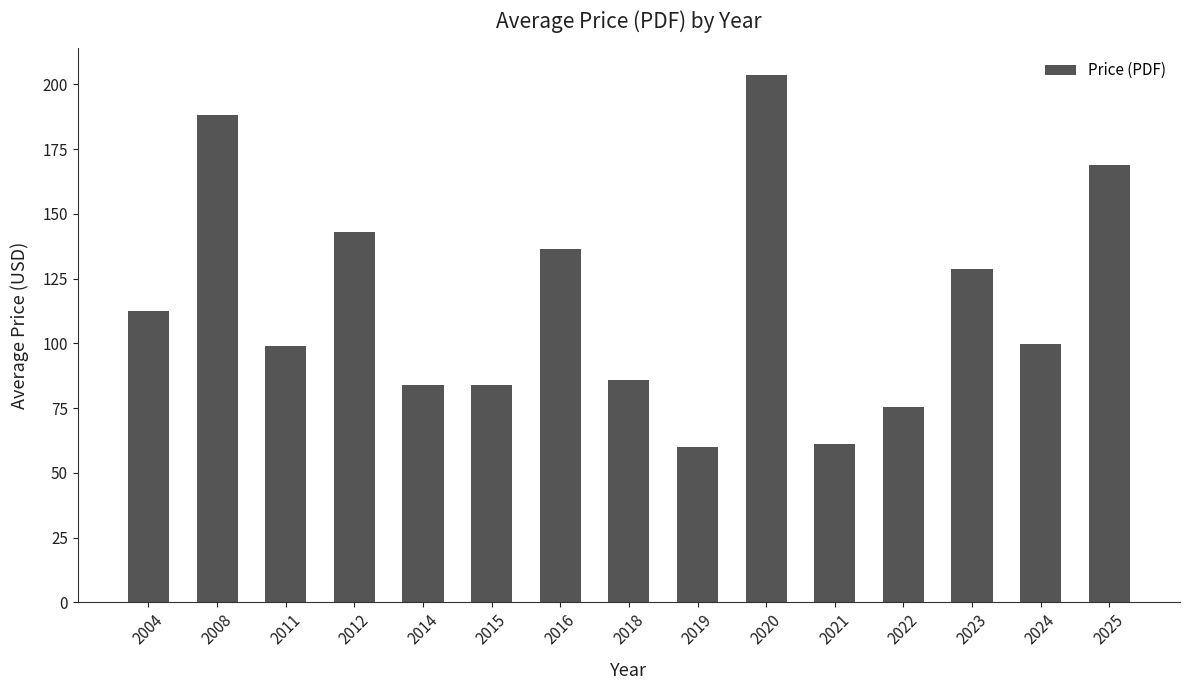

How many bars are there in total?

15